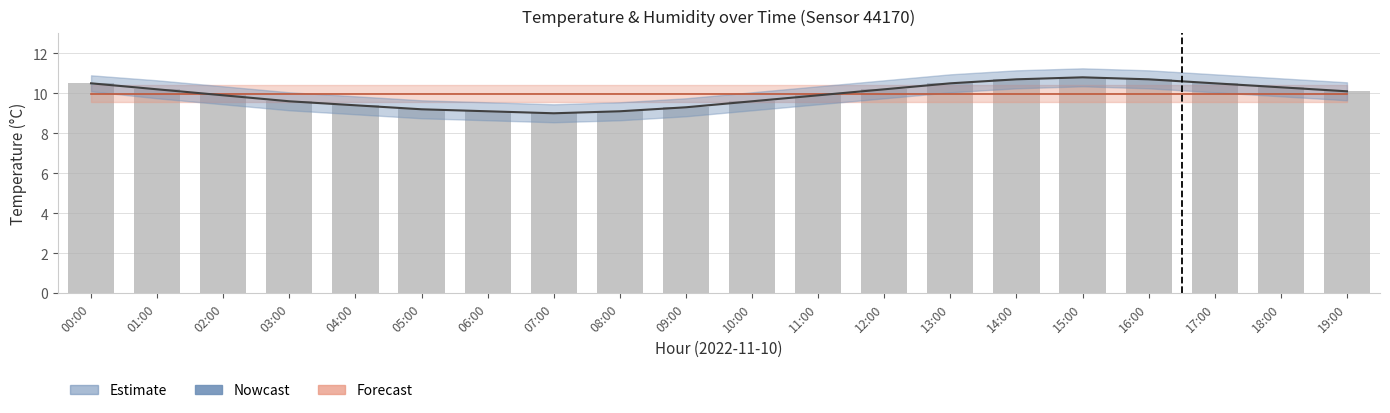

True or false: temp_lower has a value of 2.2 at 10:00.

False